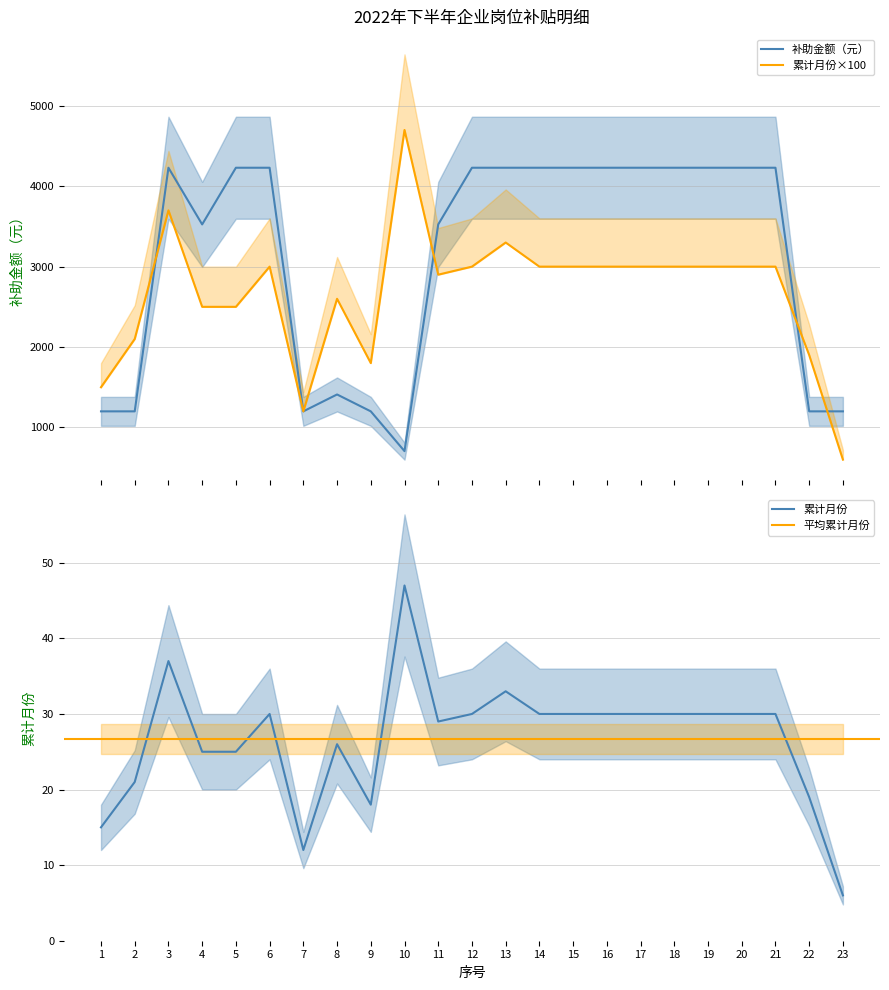

What is the difference between the maximum and minimum values in the 补助金额（元） series?

3525